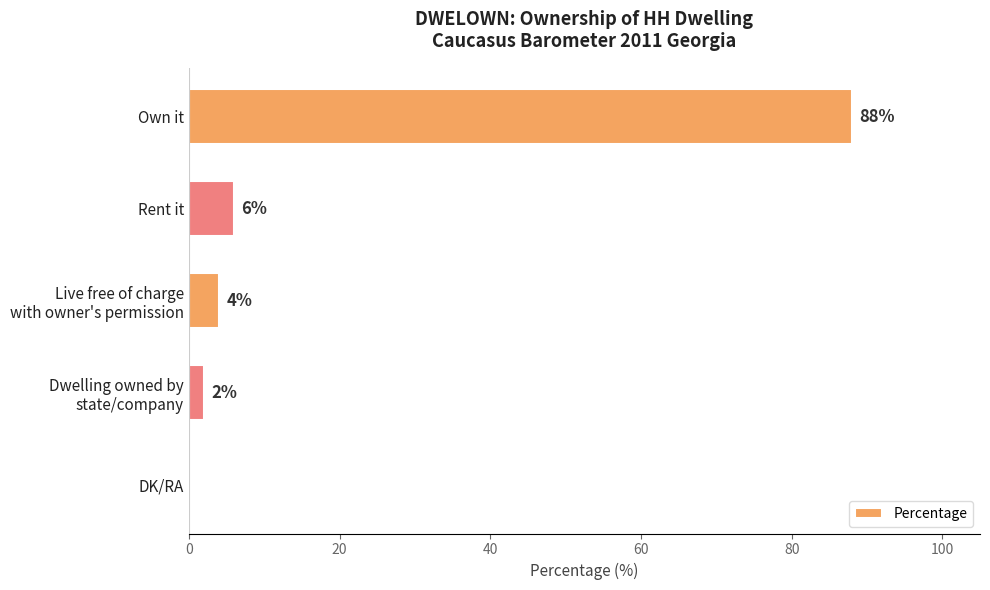

Is it true that the value at DK/RA is 0?

True